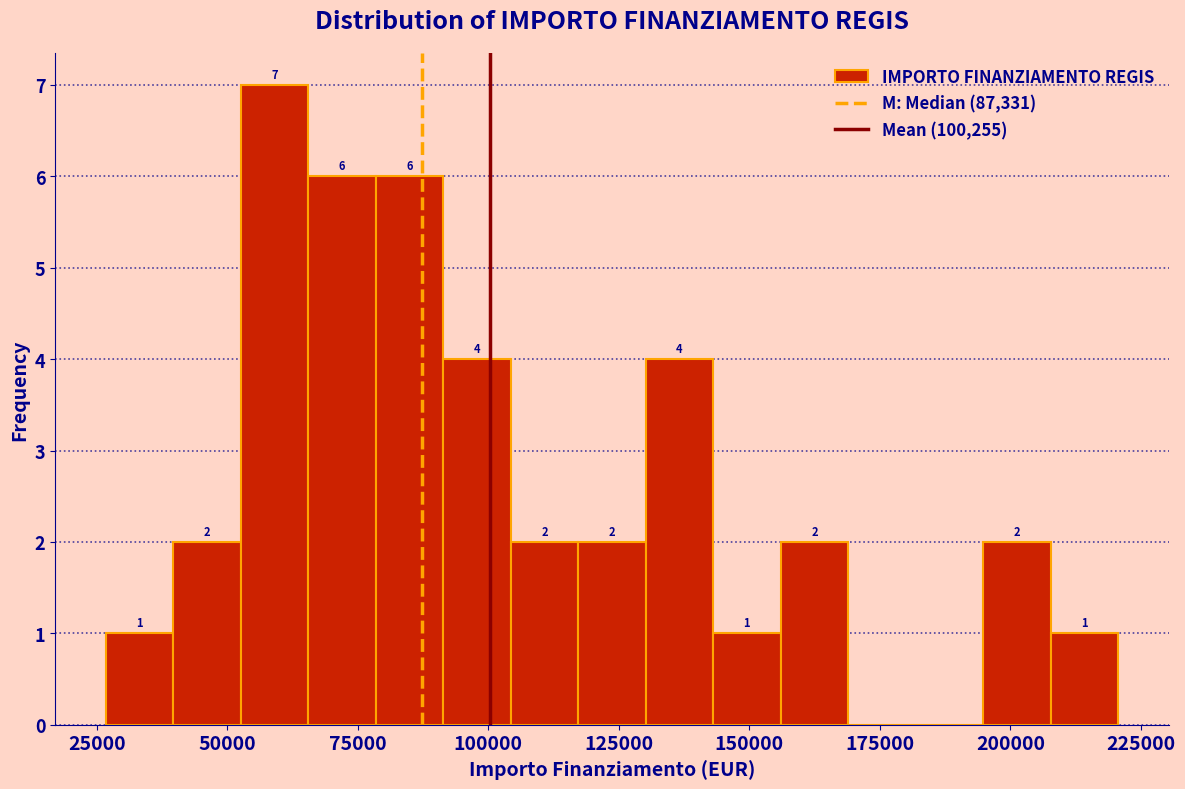

Around what value on the x-axis is the tallest bar? Give the approximate position of its centre, as read against the axis.

60000